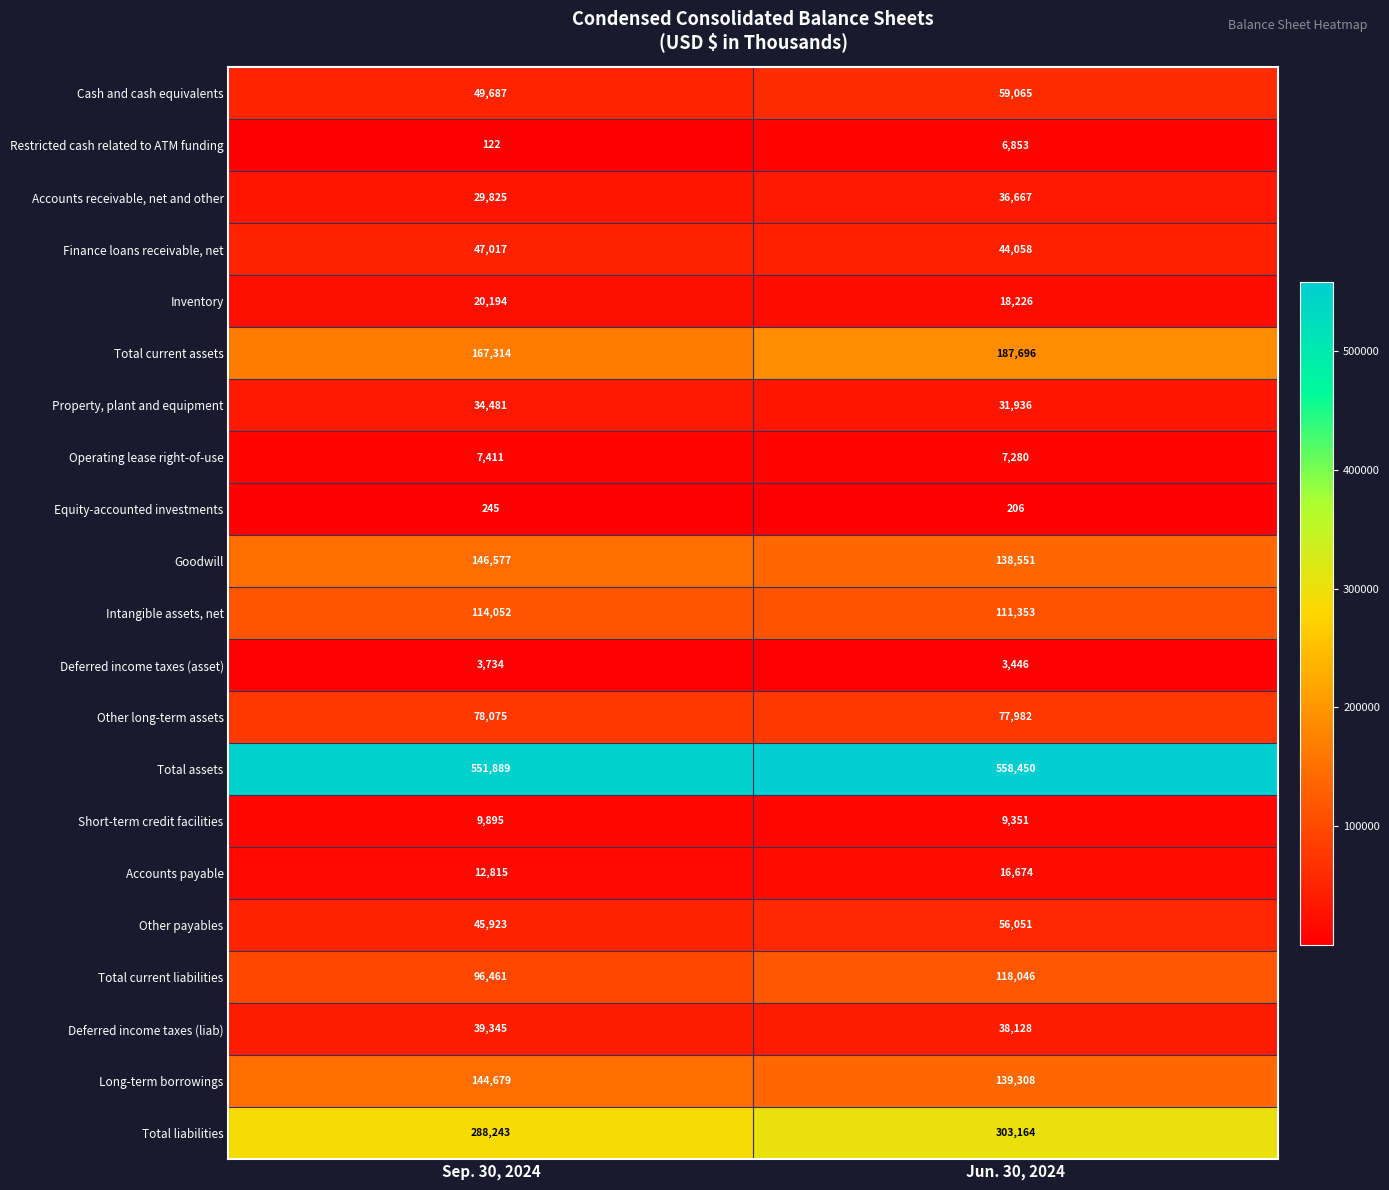

Rank the series by their maximum value, from lowest to highest.

Equity-accounted investments, Deferred income taxes (asset), Restricted cash related to ATM funding, Operating lease right-of-use, Short-term credit facilities, Accounts payable, Inventory, Property, plant and equipment, Accounts receivable, net and other, Deferred income taxes (liab), Finance loans receivable, net, Other payables, Cash and cash equivalents, Other long-term assets, Intangible assets, net, Total current liabilities, Long-term borrowings, Goodwill, Total current assets, Total liabilities, Total assets